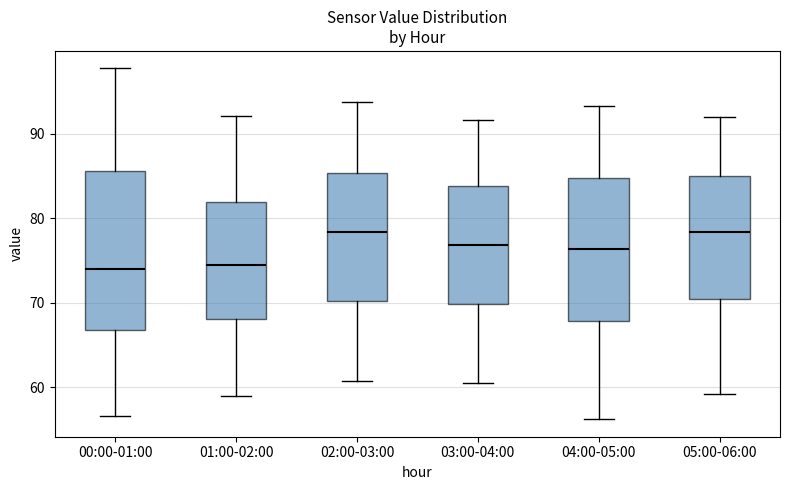

Reading left to right, transcribe this box plot: for each box, give where its median line is, the range the box spans, and where its two whiskers end, as read against the y-axis. The values are not printed on the chart, so give them approximately, as read against the axis.

00:00-01:00: median 74, box 67 to 86, whiskers 57 to 98
01:00-02:00: median 74, box 68 to 82, whiskers 59 to 92
02:00-03:00: median 78, box 70 to 85, whiskers 61 to 94
03:00-04:00: median 77, box 70 to 84, whiskers 61 to 92
04:00-05:00: median 76, box 68 to 85, whiskers 56 to 93
05:00-06:00: median 78, box 70 to 85, whiskers 59 to 92